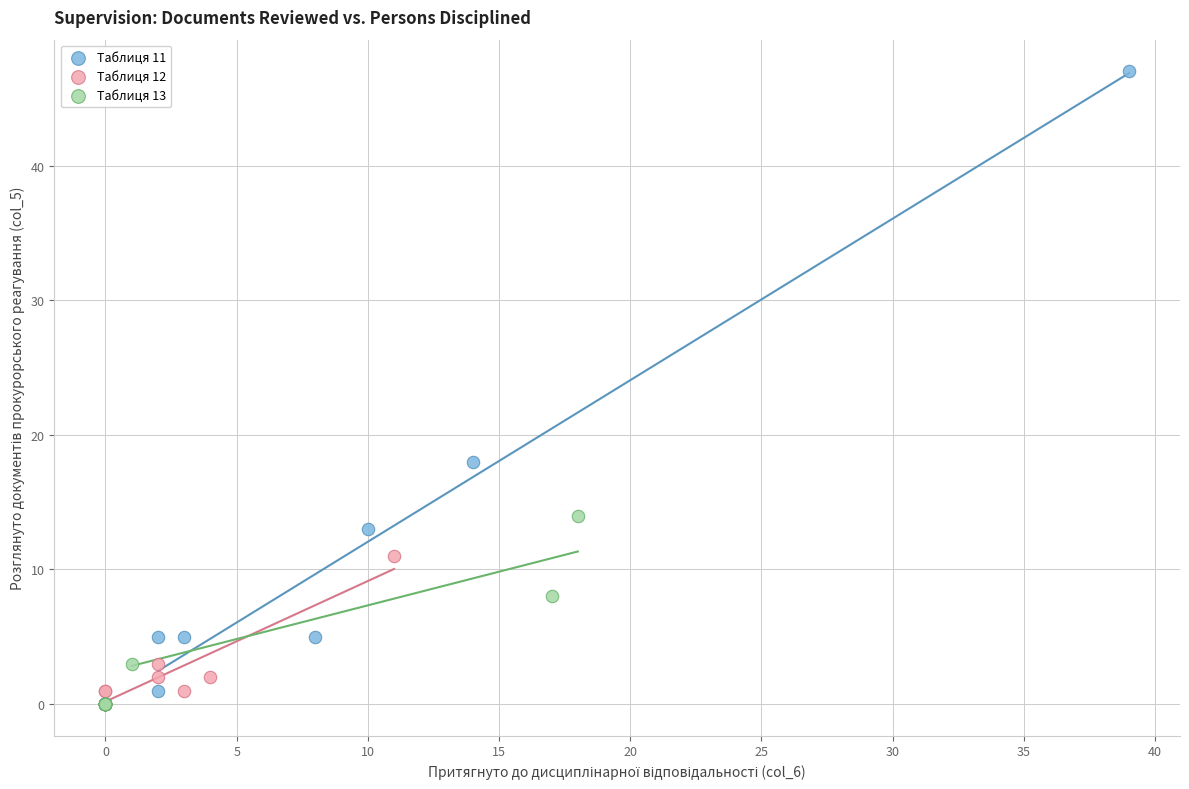

Which series has the widest spread of Y values?

Таблиця 11